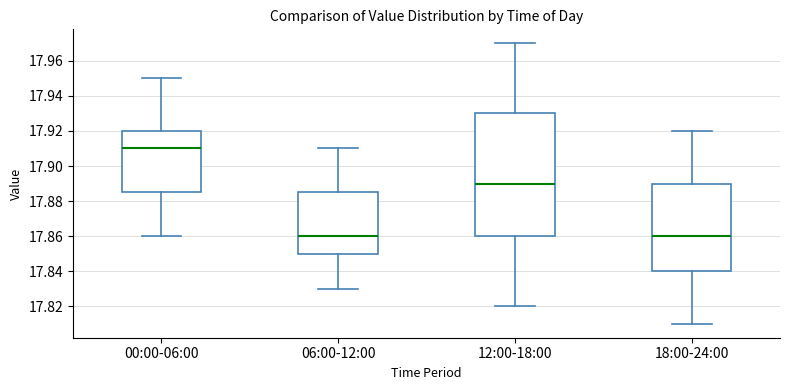

Which box's median line is the highest?

00:00-06:00